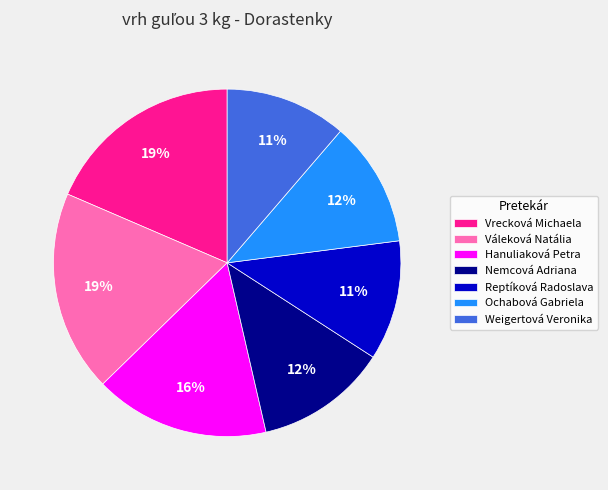

Between Reptíková Radoslava and Ochabová Gabriela, which is larger?

Ochabová Gabriela